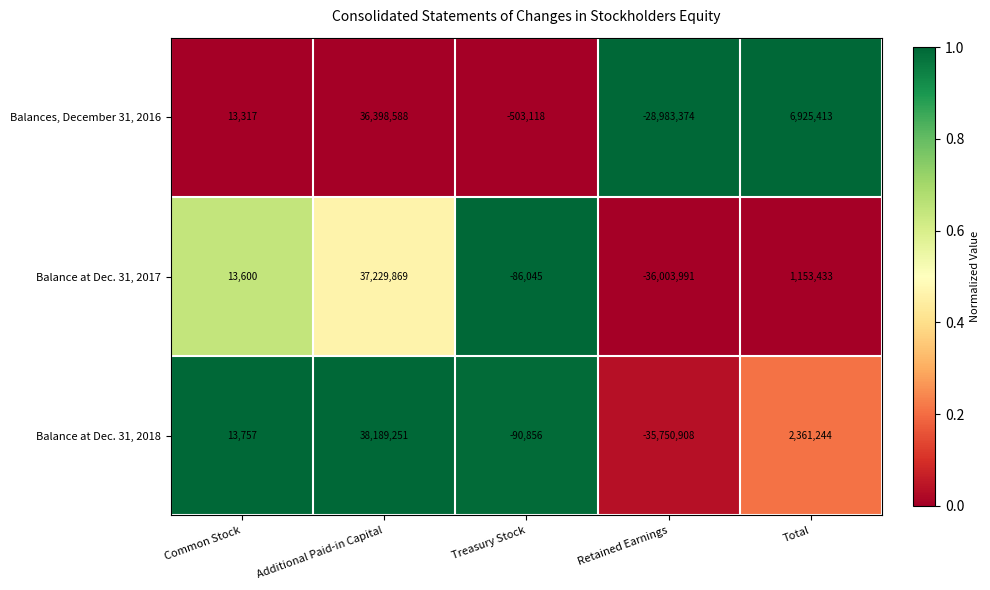

What is the spread (max minus min) of values at Total?

5771980